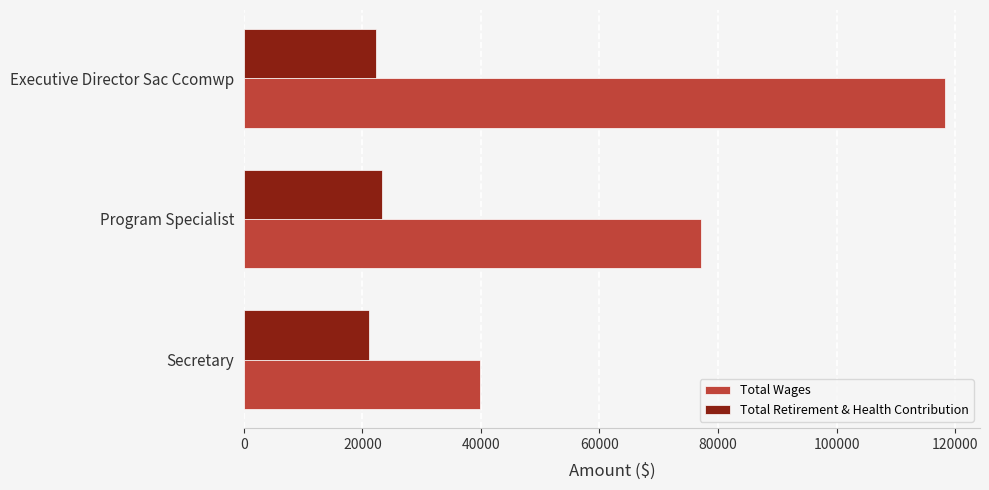

What value does the Total Wages series have at Executive Director Sac Ccomwp?

118298